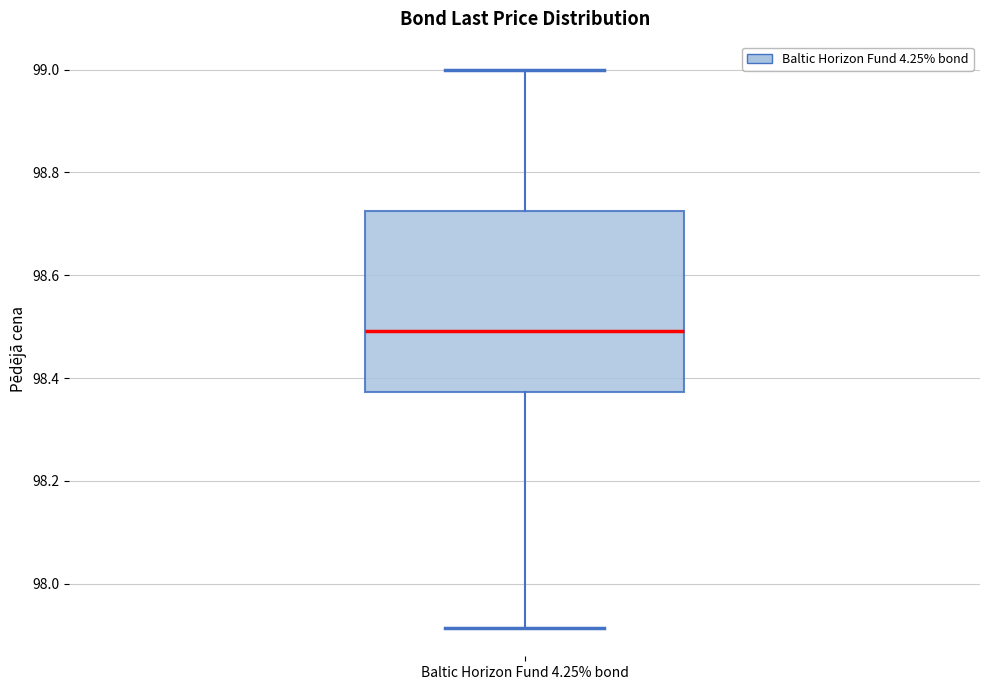

Read this box plot against the y-axis: the position of the median line, the range covered by the box, and the ends of both whiskers. The values are not printed on the chart, so give them approximately, as read against the axis.

median 98.50, box 98.38 to 98.72, whiskers 97.92 to 99.00